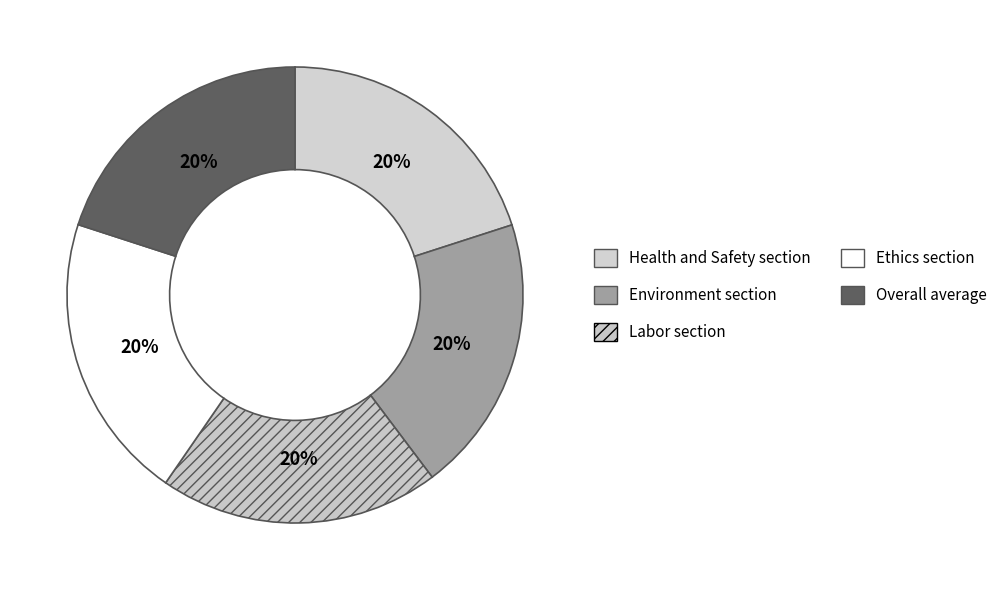

What percentage is the Labor section slice, to the nearest percent?

20%